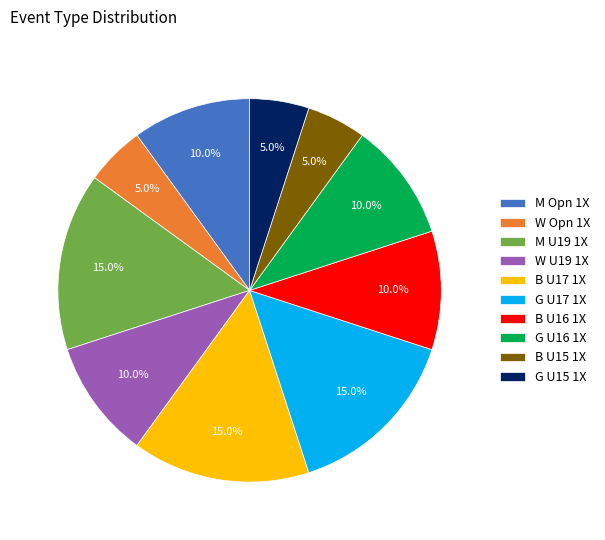

True or false: W U19 1X accounts for 23% of the total.

False